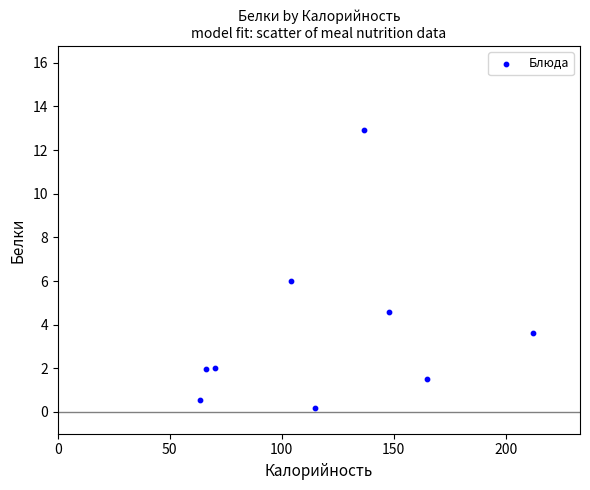

What is the average X value?

120.0